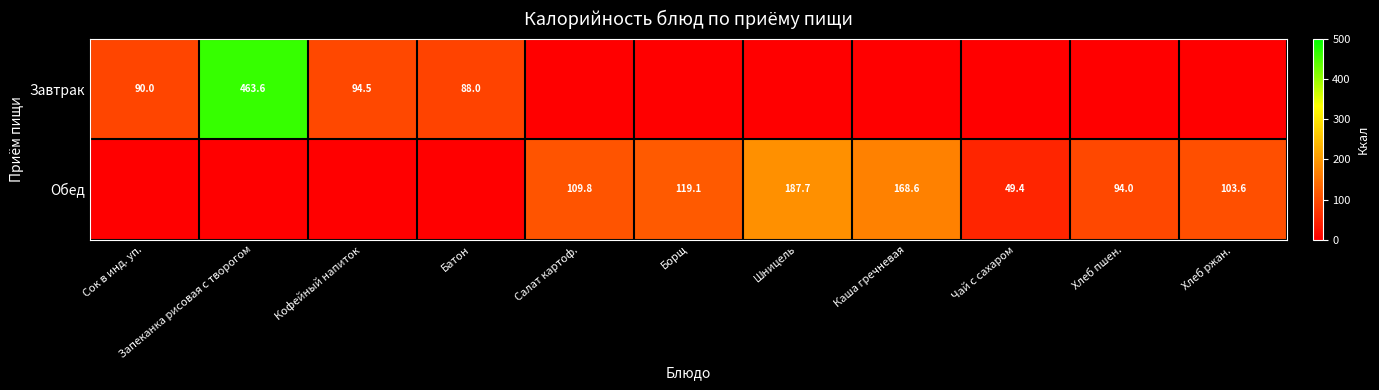

What is the difference between the Обед values at Хлеб пшен. and Салат картоф.?

15.8